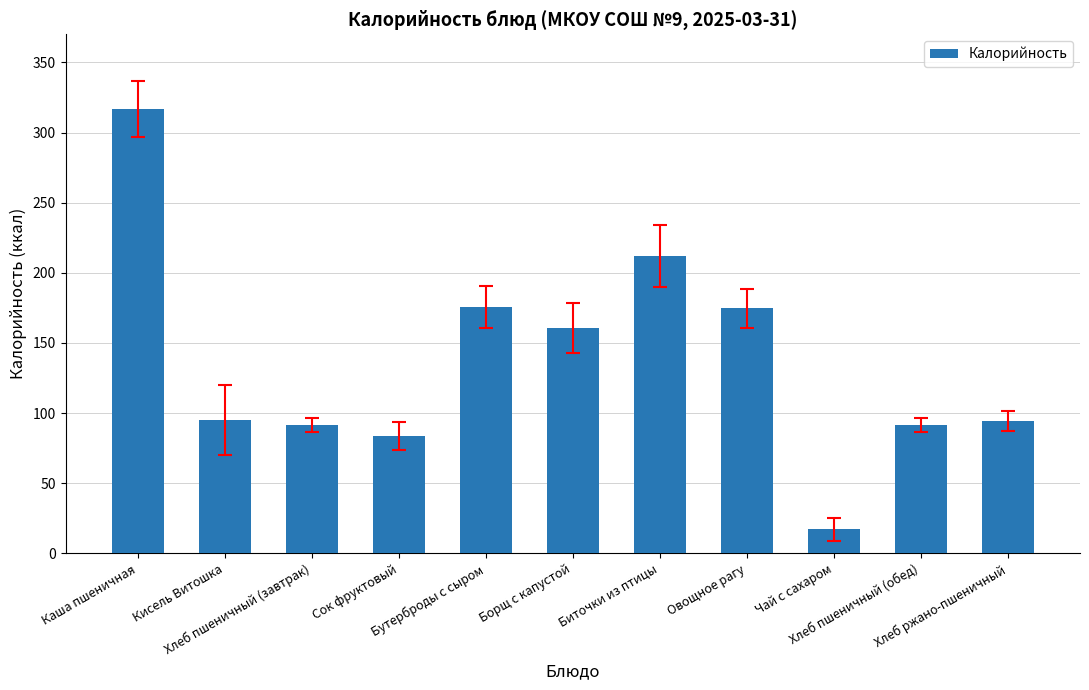

What is the ratio of the value at Чай с сахаром to the value at Овощное рагу?

0.1